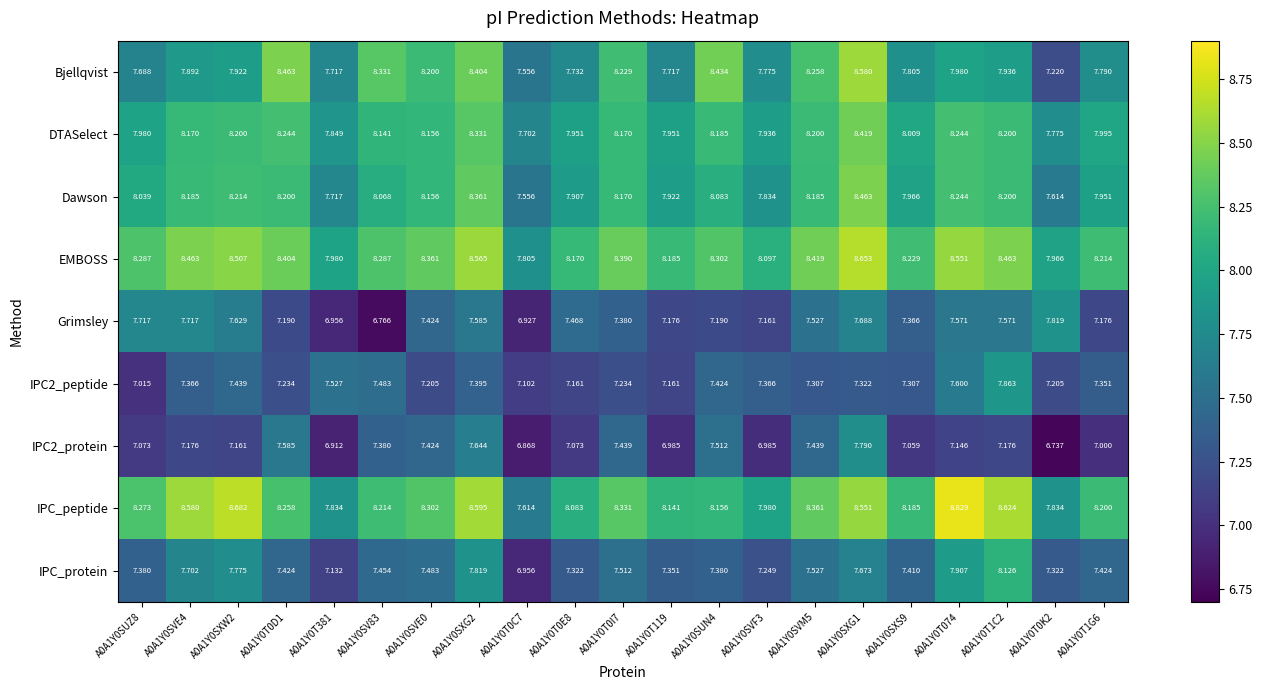

Which series changed the most between A0A1Y0SVE4 and A0A1Y0SVF3?

IPC_peptide